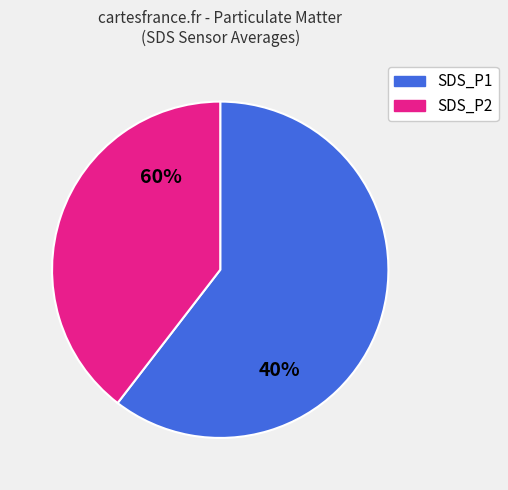

What is the largest slice in the pie chart?

SDS_P1